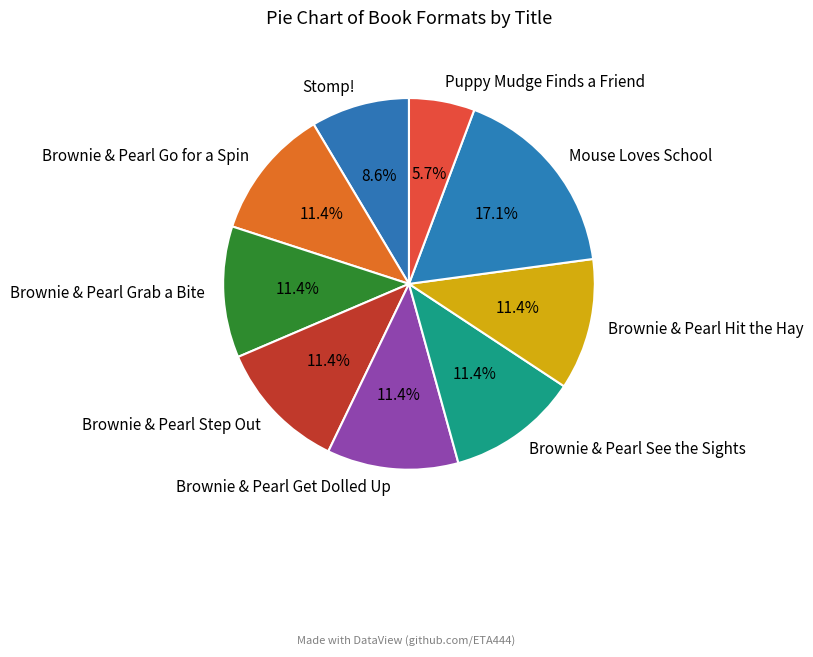

Approximately how many times larger is the value at Stomp! compared to Puppy Mudge Finds a Friend?

1.5